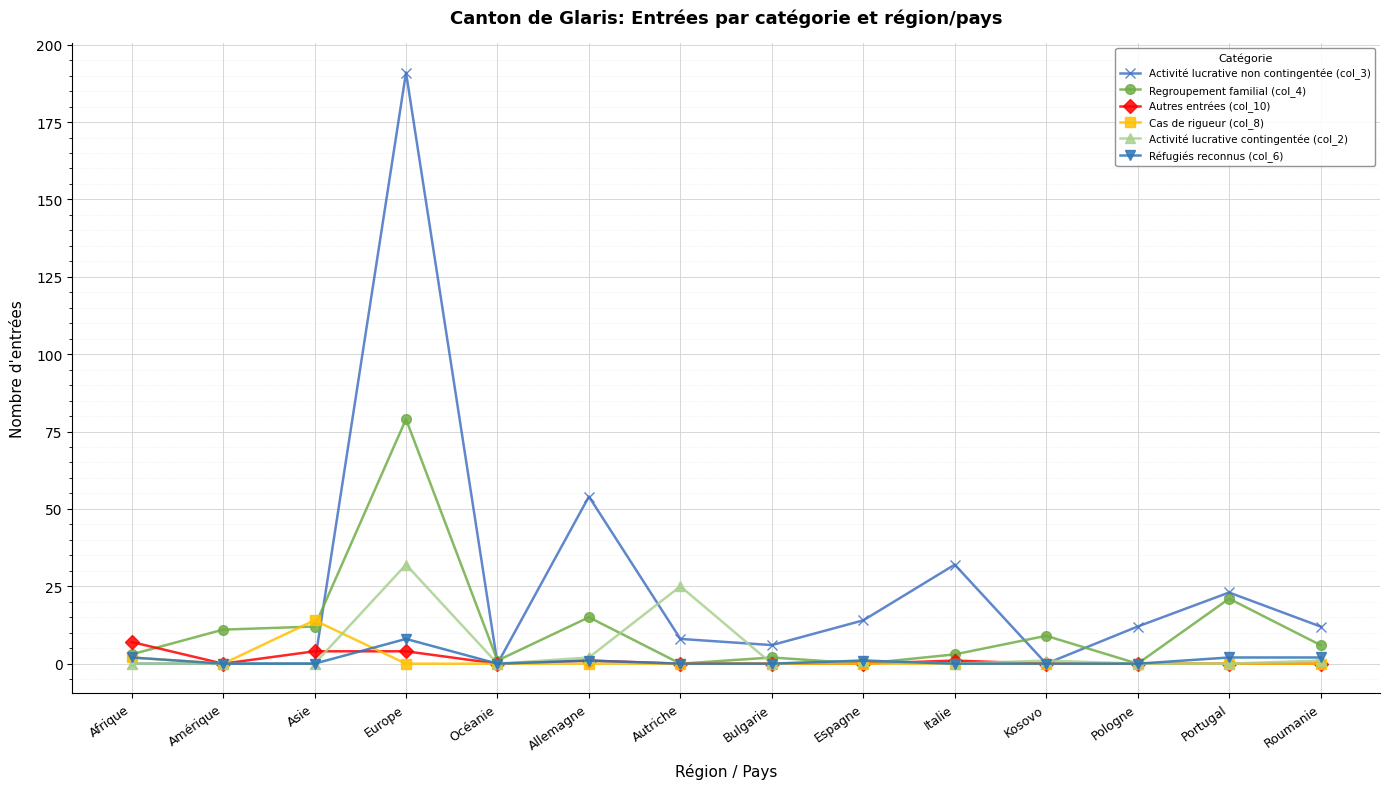

Which category has the highest value in the Réfugiés reconnus (col_6) series?

Europe